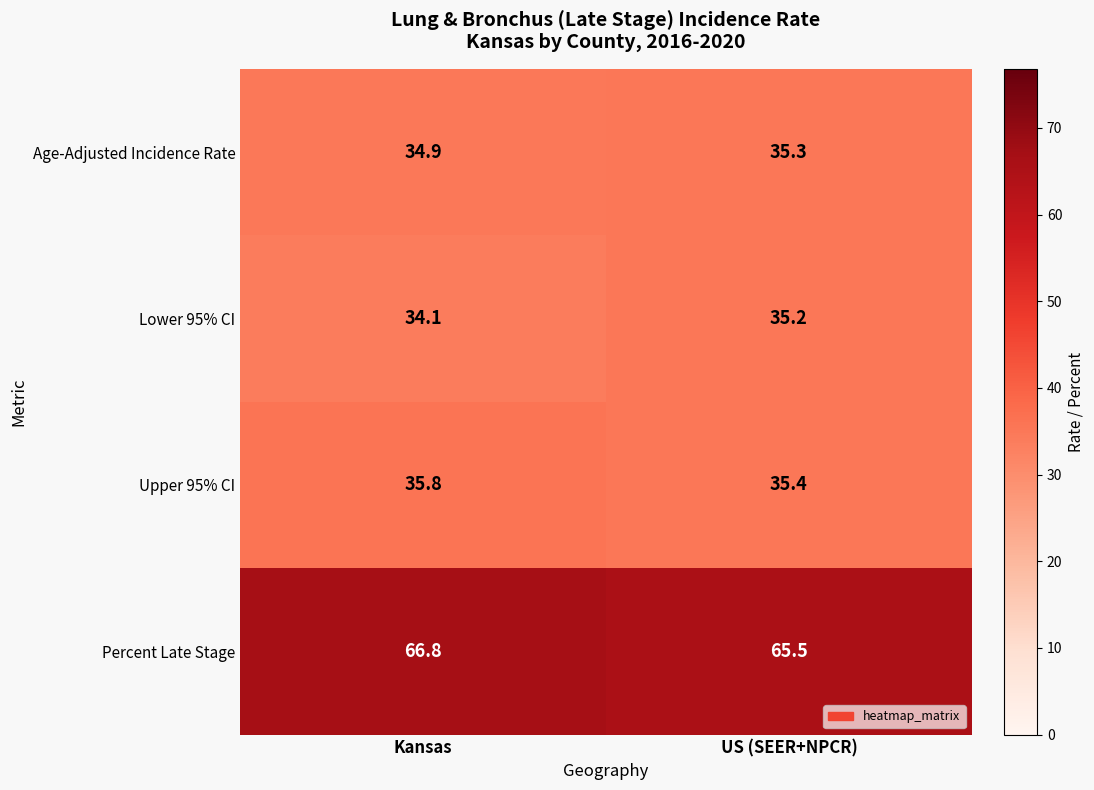

At how many categories does at least one series exceed 56?

2